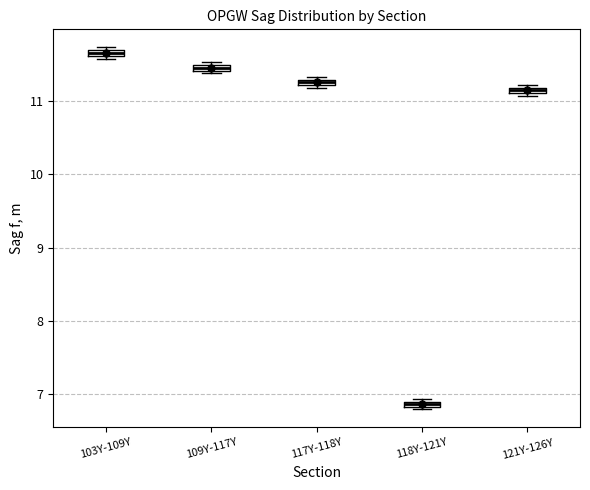

Which box's median line is the highest?

103Y-109Y